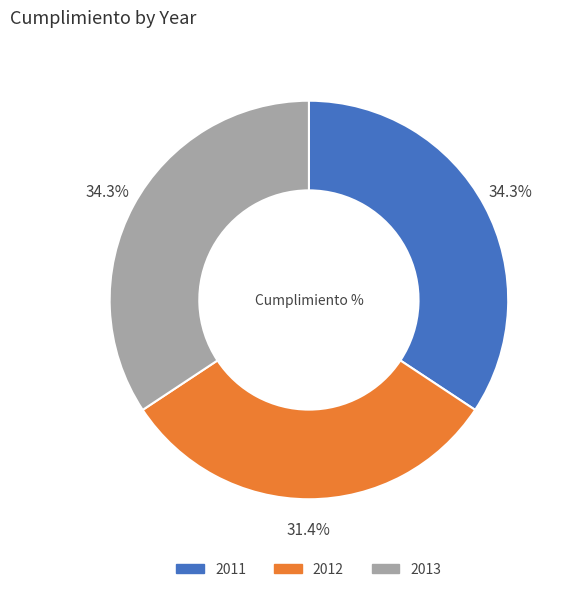

Count the number of slices in the pie.

3